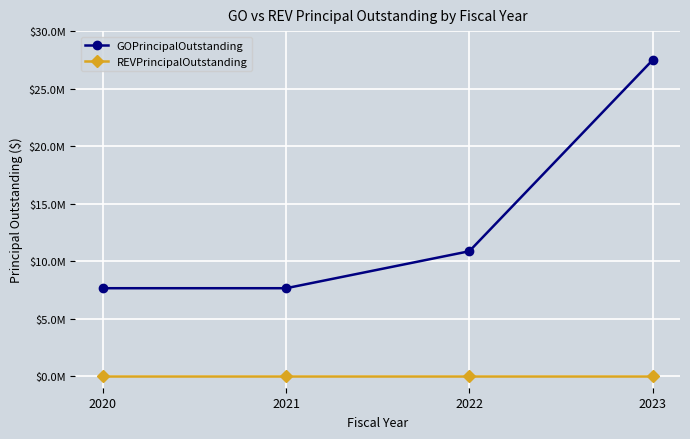

Read the GOPrincipalOutstanding value at 2021.

7650000